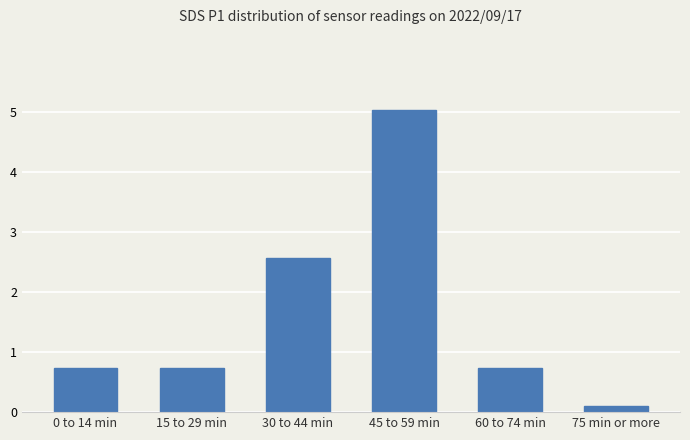

Which category has the highest value across all series?

45 to 59 min